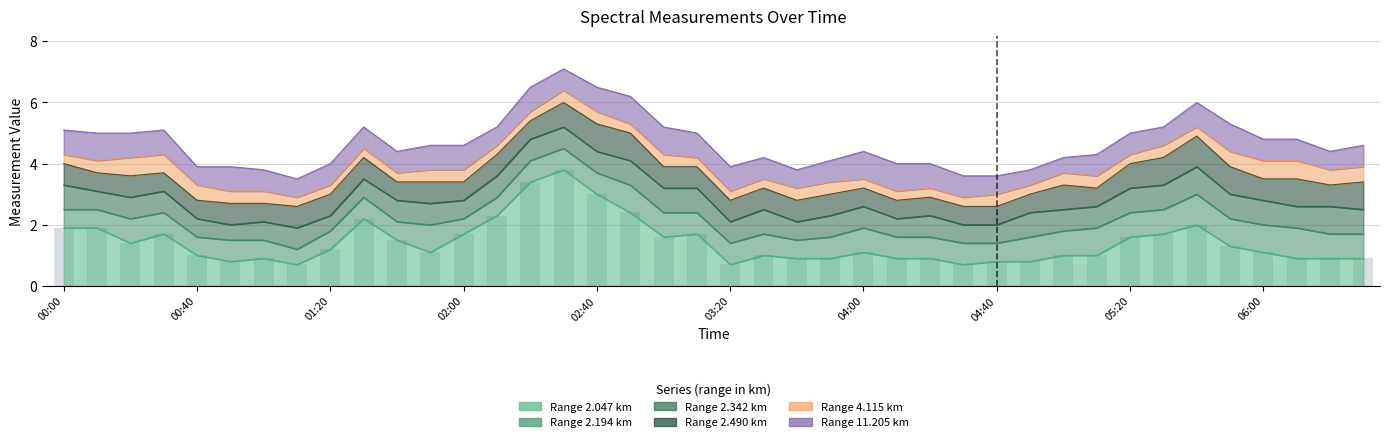

What is the difference between the values at 02:40 and 01:20?

1.8